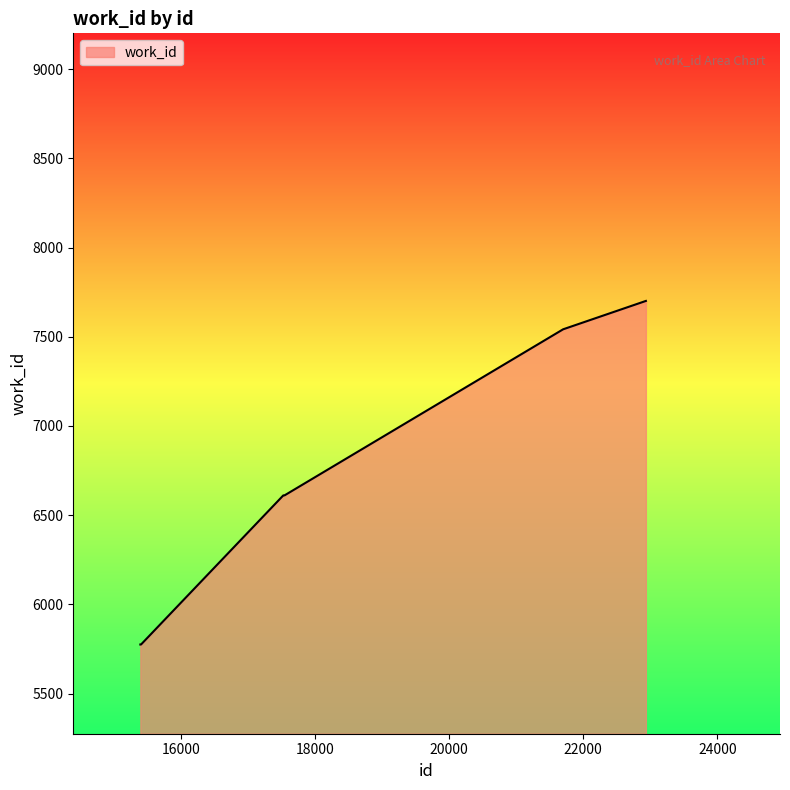

What is the difference between the maximum and minimum values?

1926